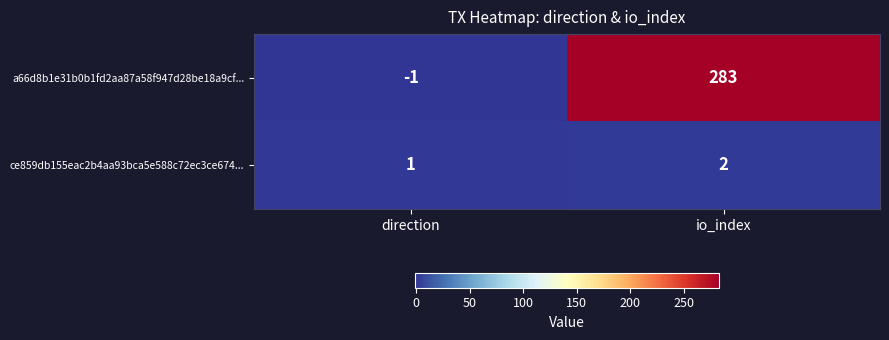

Reading right to left, transcribe all the data shown in this chart.

a66d8b1e31b0b1fd2aa87a58f947d28be18a9cf...: 283	-1
ce859db155eac2b4aa93bca5e588c72ec3ce674...: 2	1